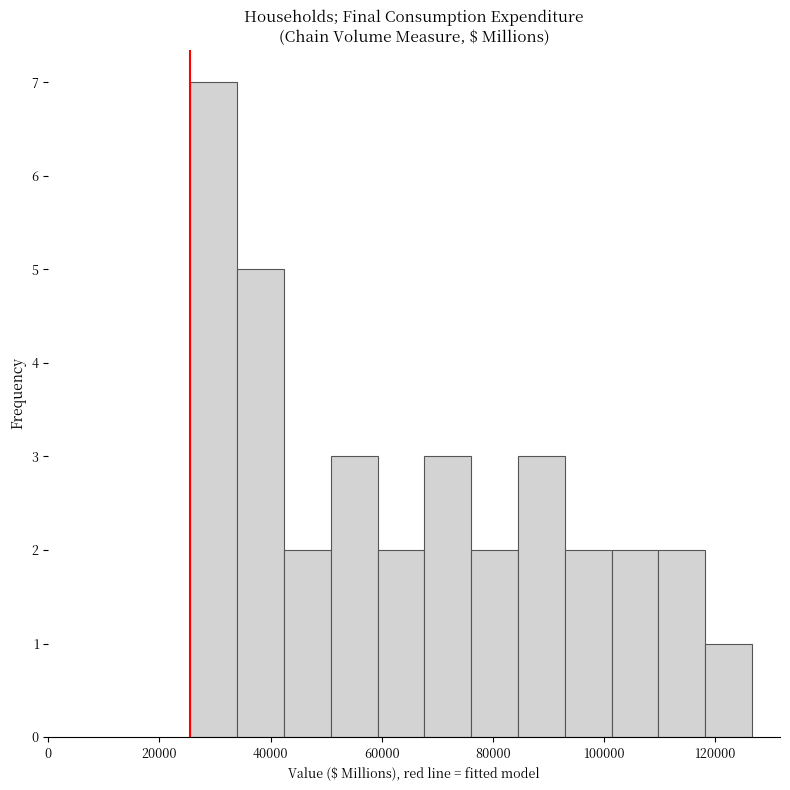

What is the height of the bar covering 84000 to 92000 on the x-axis? Neither the bar edges nor the heights are printed on the chart, so give them approximately, as read against the axes.

3